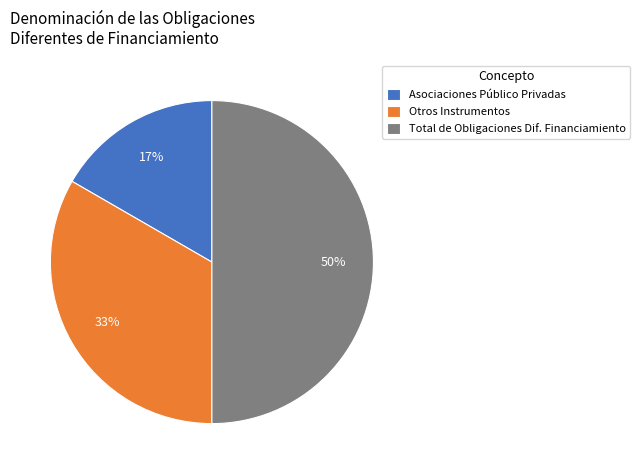

The Total de Obligaciones Dif. Financiamiento slice represents 50% of the pie. True or false?

True